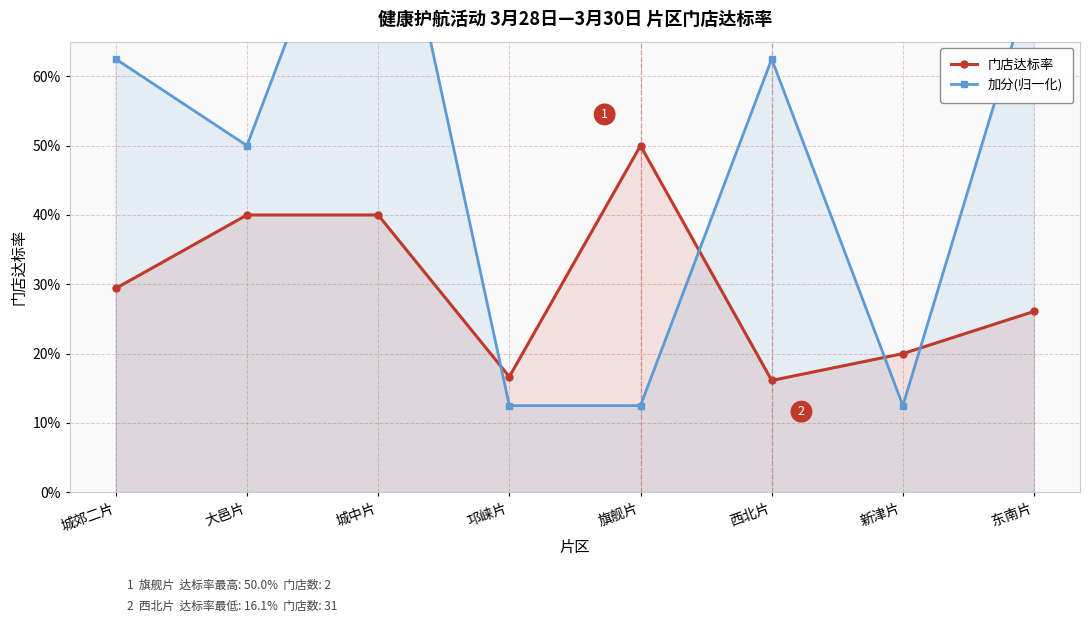

The 加分(归一化) series shows 0.1 at 旗舰片. True or false?

True